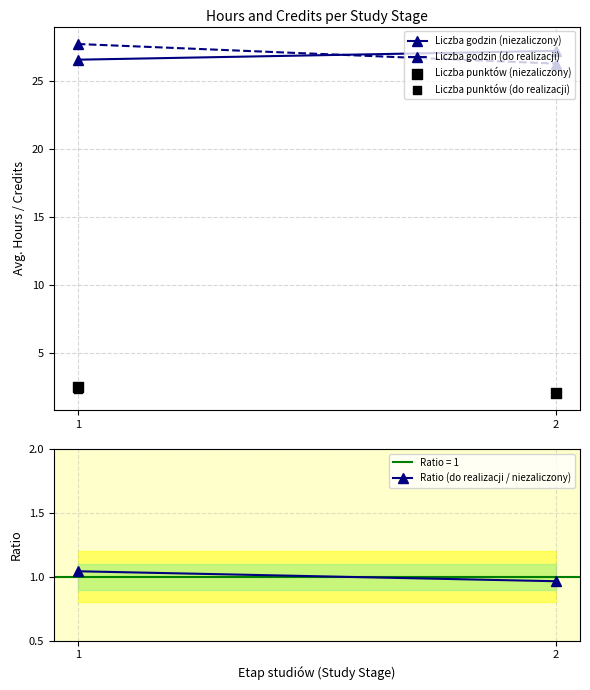

Which series reaches the minimum Y coordinate?

Ratio (do realizacji / niezaliczony)